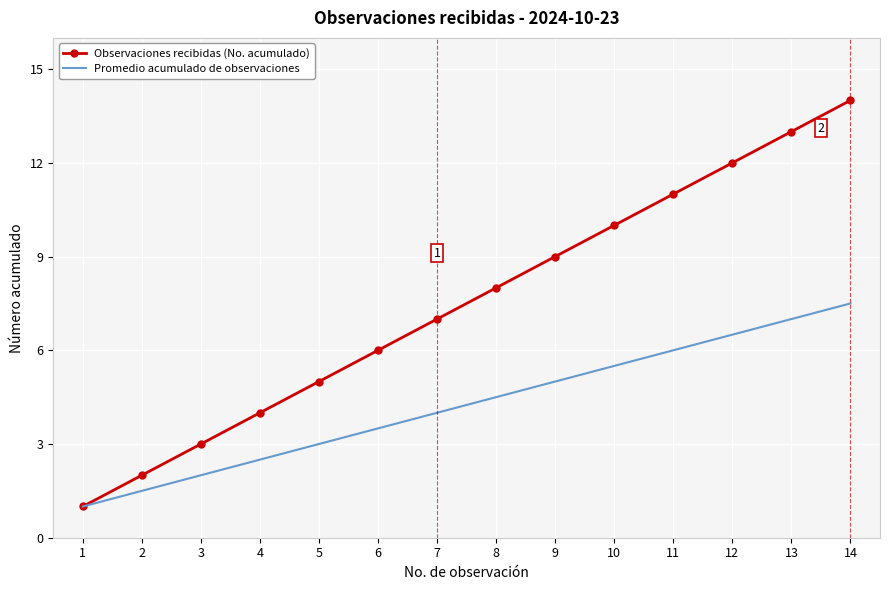

What are all the series names shown in the legend?

Observaciones recibidas (No. acumulado), Promedio acumulado de observaciones